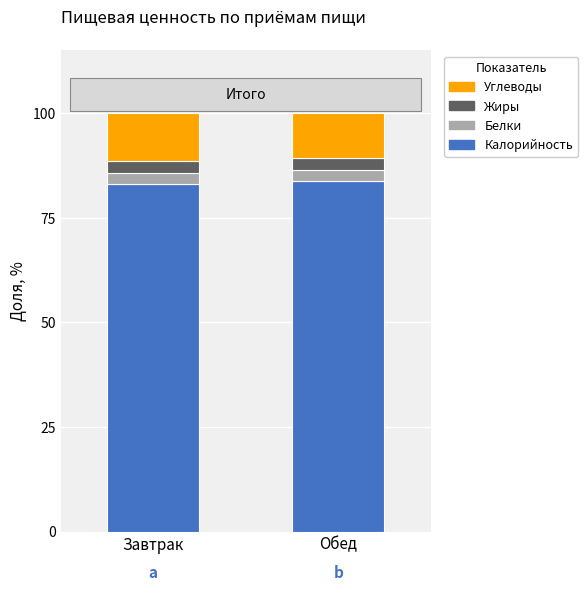

What is the total value across all series at Завтрак?

100.0